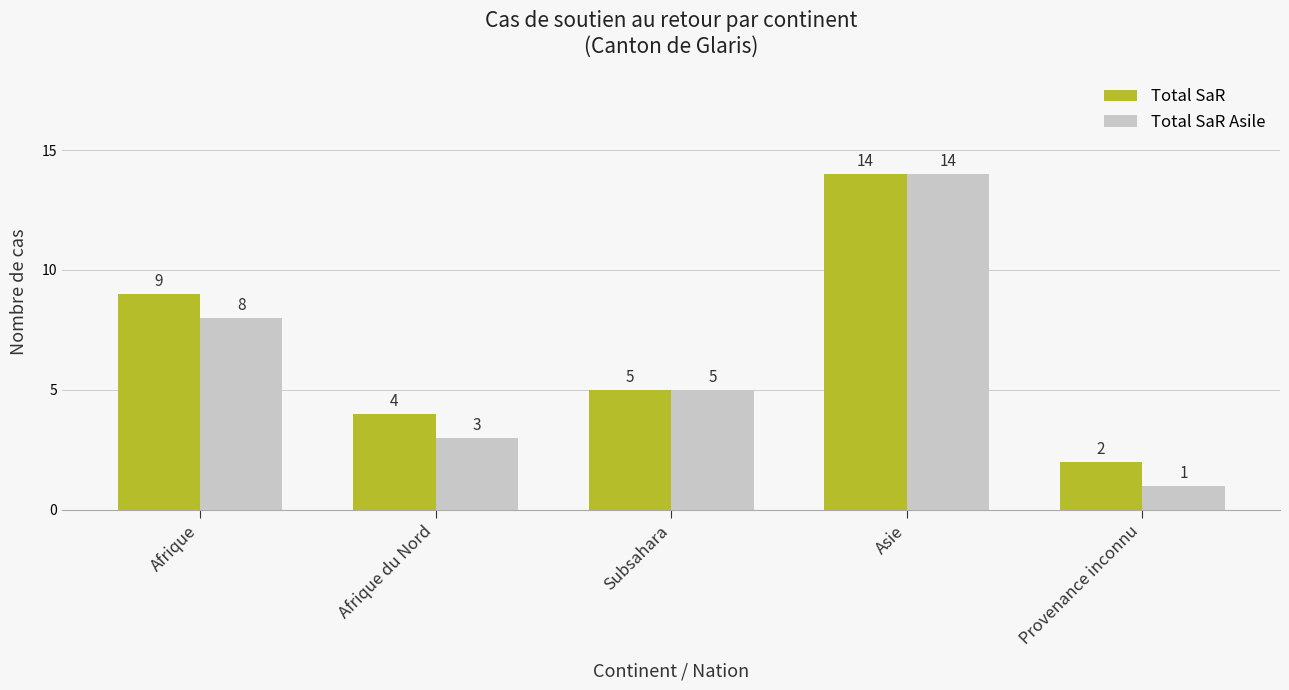

Which series has the largest range (max minus min)?

Total SaR Asile